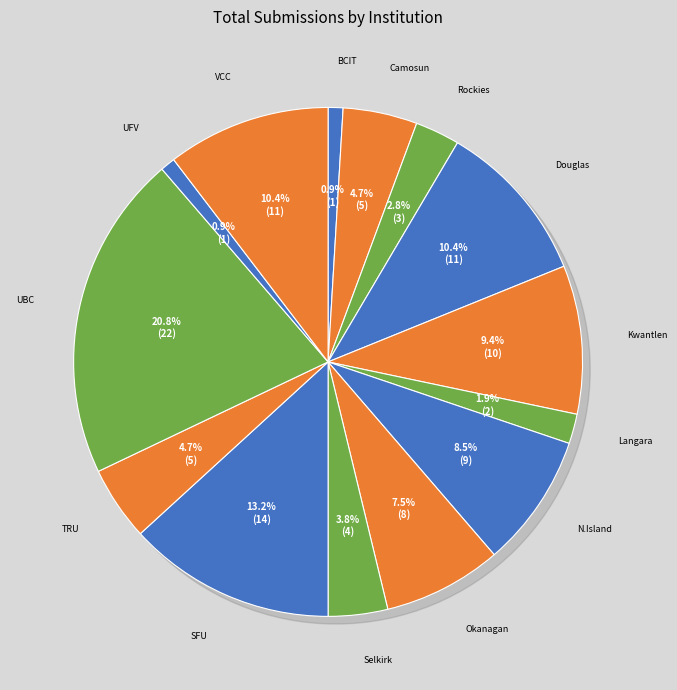

To the nearest percent, what is the difference between the largest and smallest slice percentages?

20%